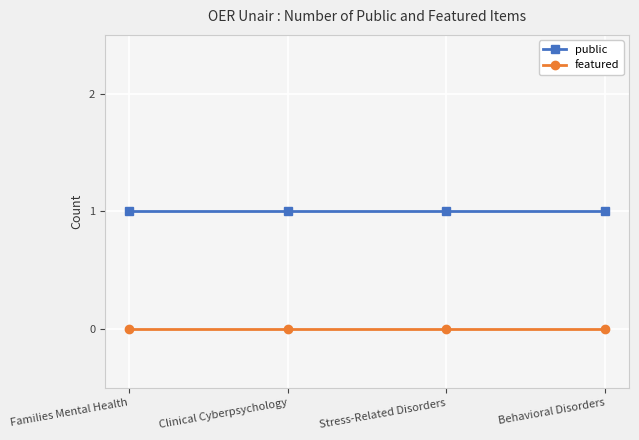

Does the chart display data point markers on the line(s)?

Yes